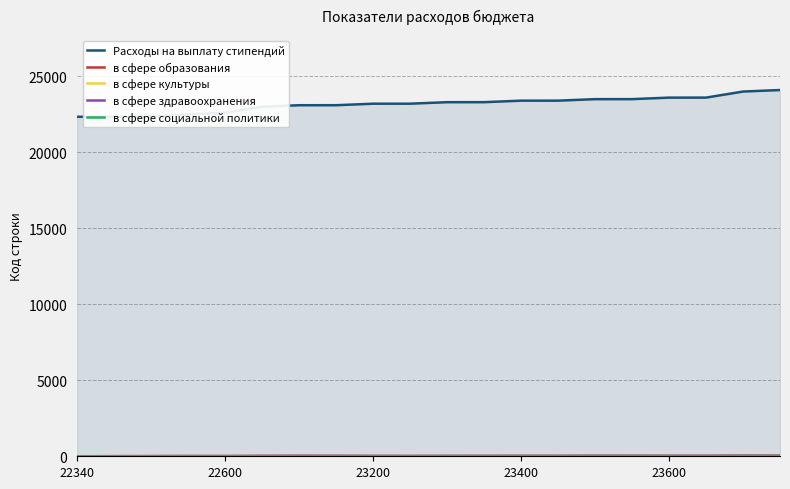

What is the greatest value displayed?

24100